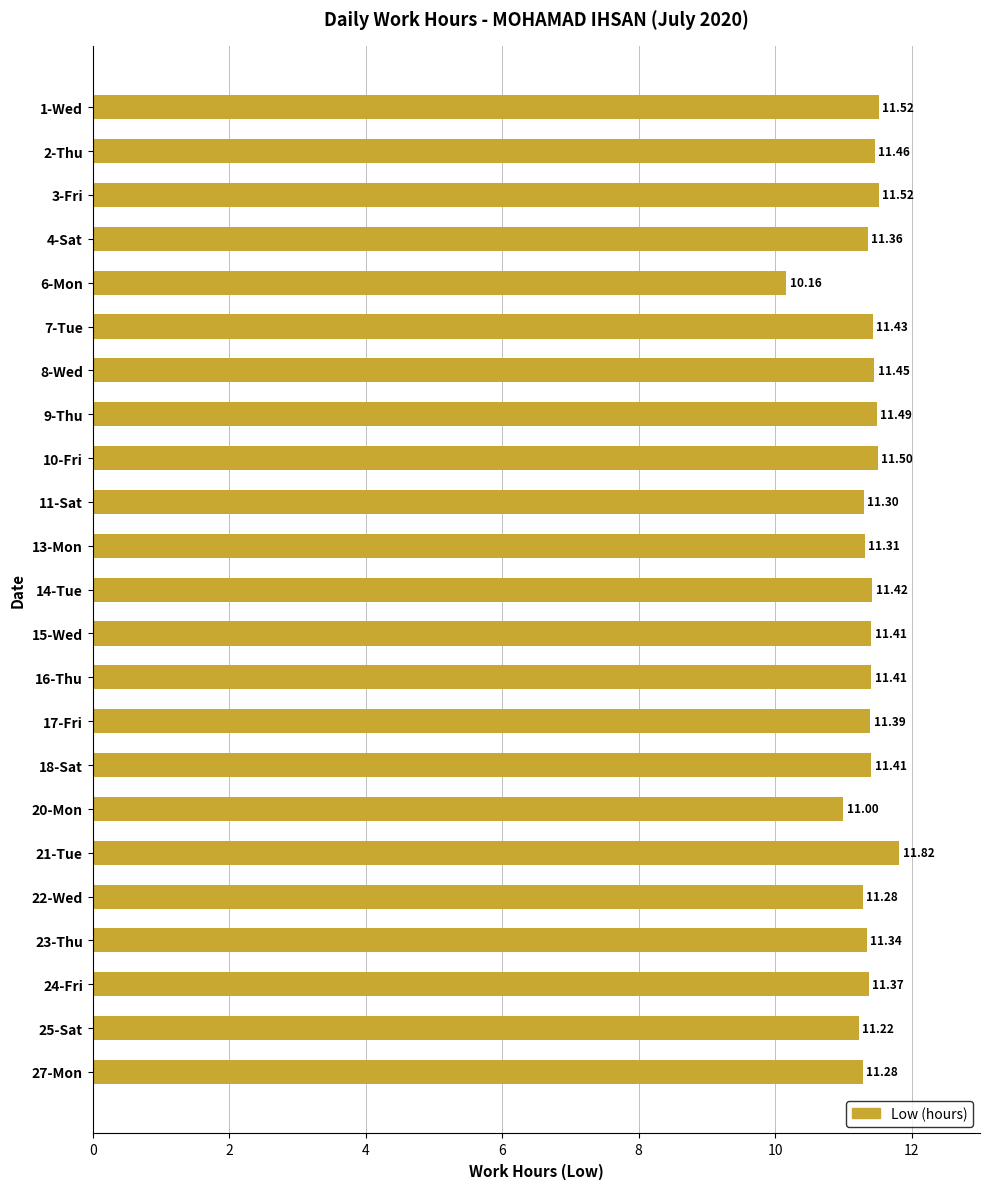

Between 6-Mon and 24-Fri, which is larger?

24-Fri